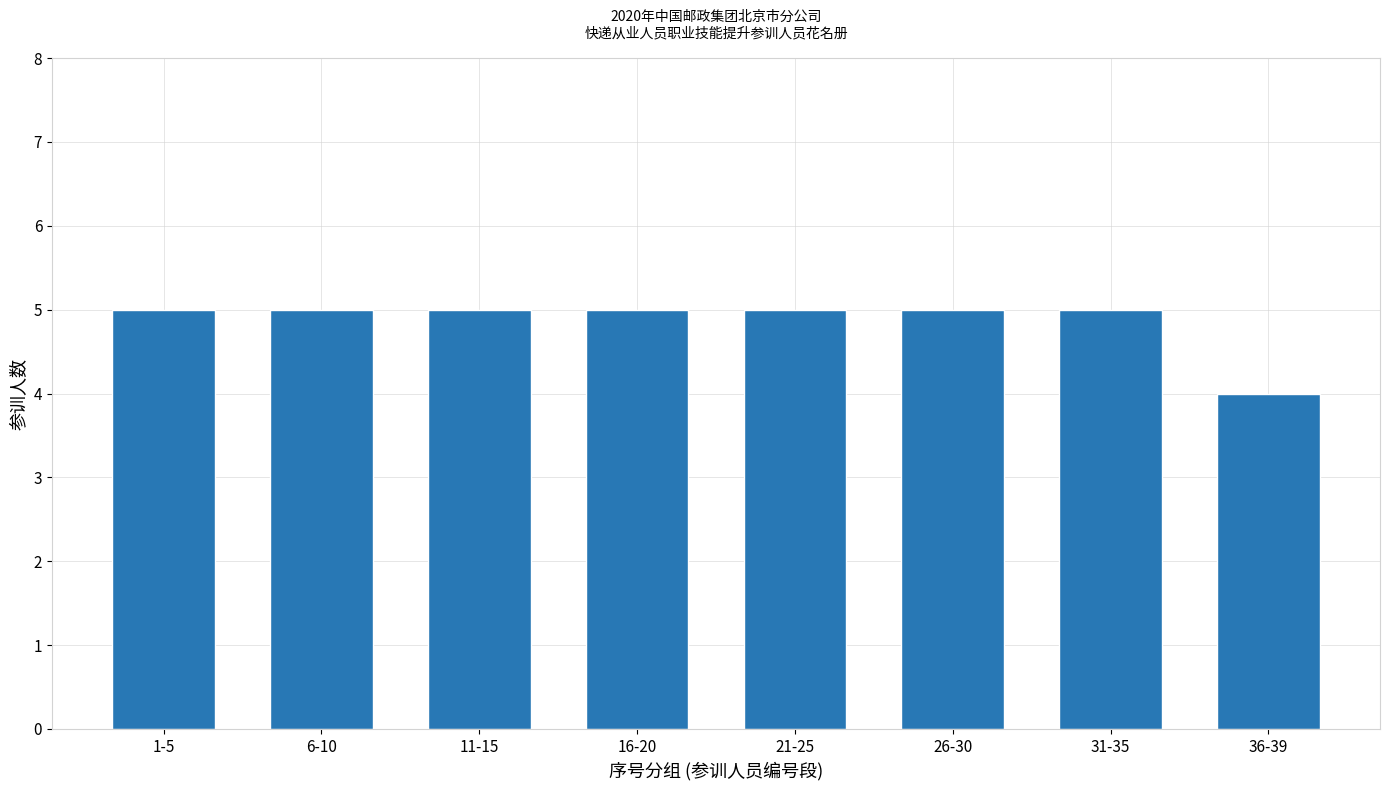

Does the chart contain any negative values?

No